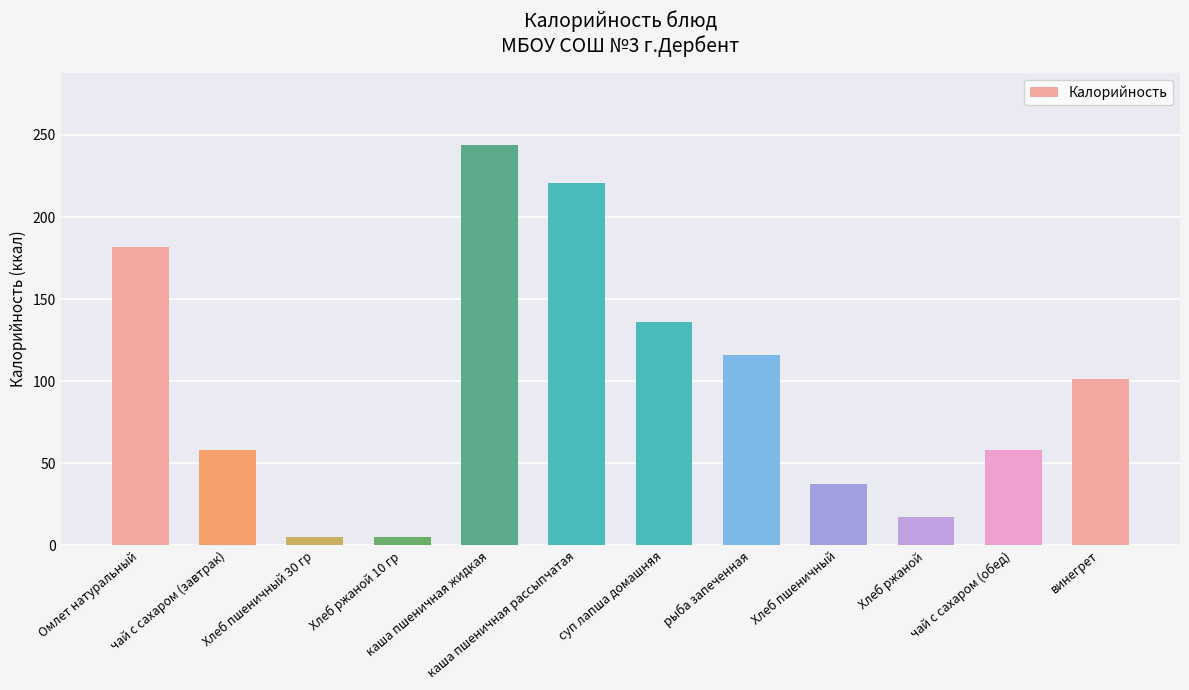

What is the greatest value displayed?

244